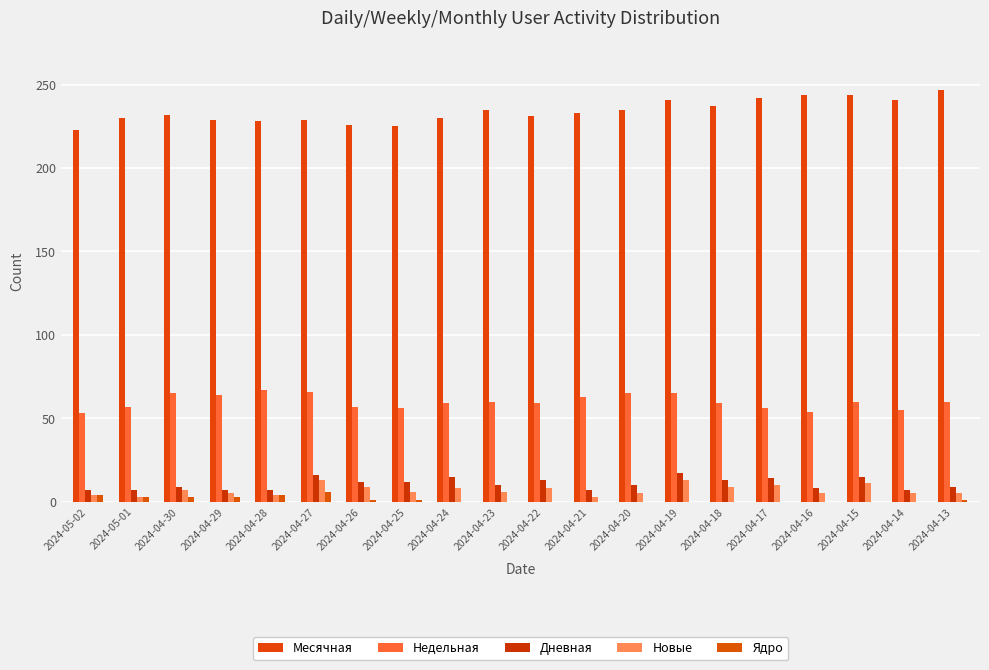

Which series has the largest total across all categories?

Месячная